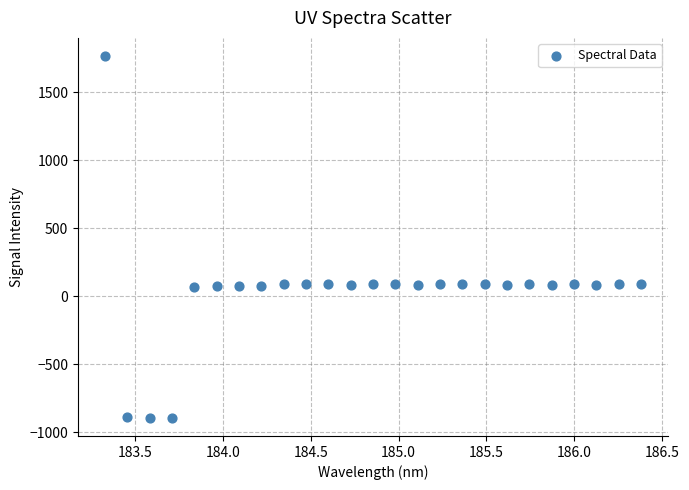

What is the range of X values (max minus min)?

3.1